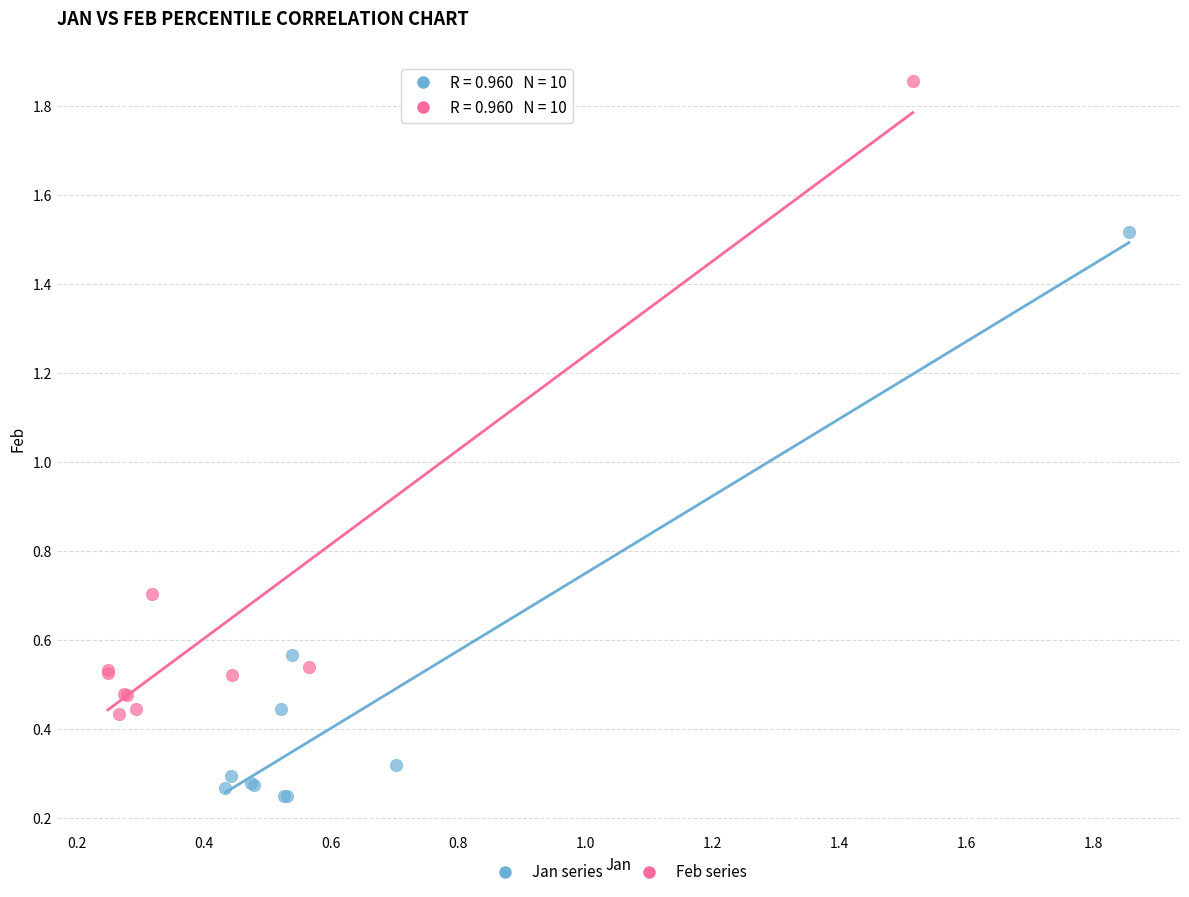

Which series reaches the minimum Y coordinate?

Jan series